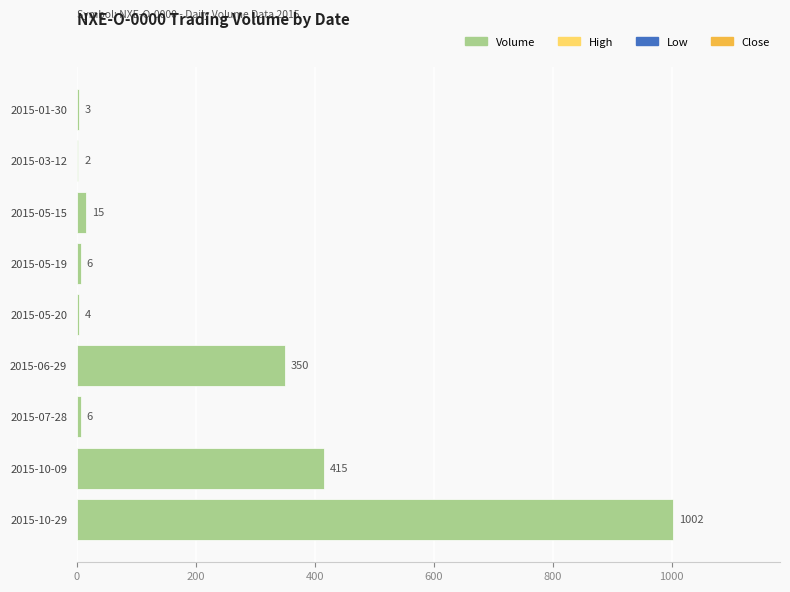

Is it true that the value at 2015-07-28 is 6?

True